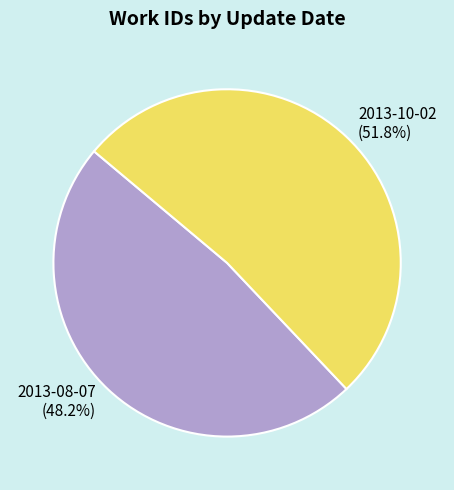

Which slice represents more than half of the pie?

2013-10-02